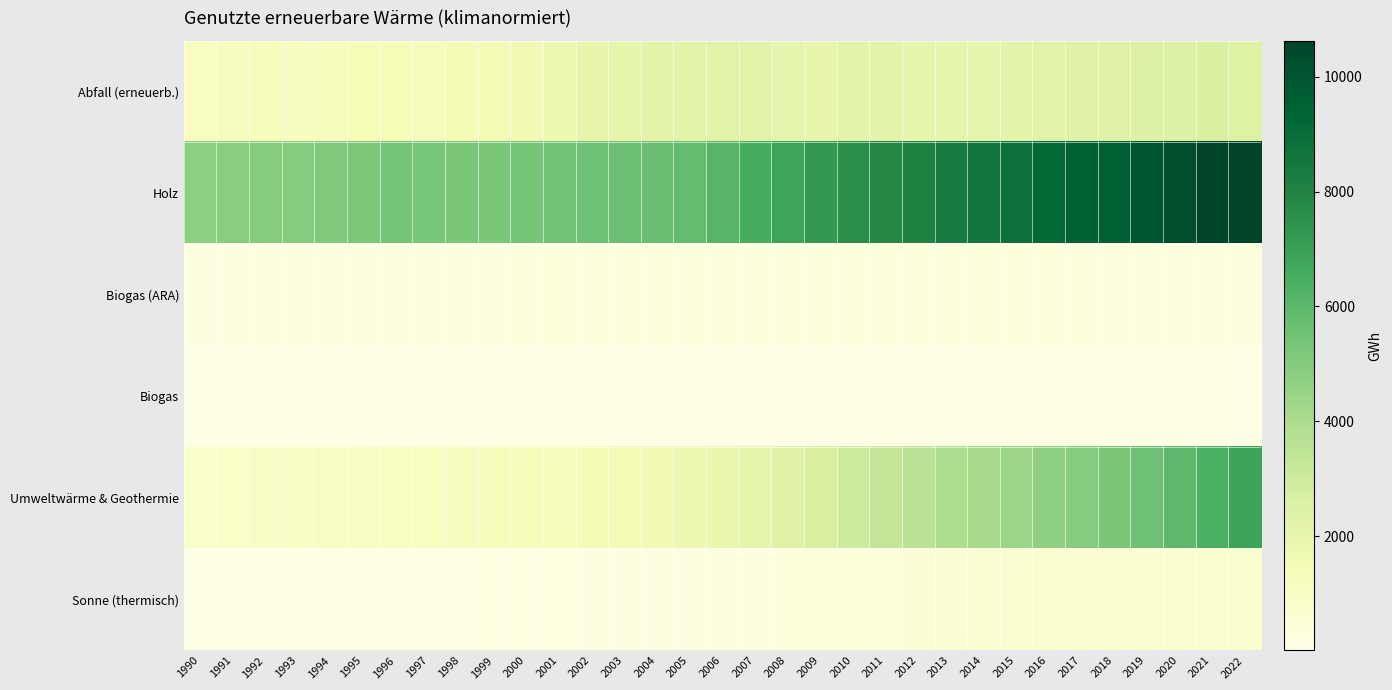

Reading left to right, extract all data points from this chart.

Abfall (erneuerb.): 1990=1143.5	1991=1211.7	1992=1256.6	1993=1190.5	1994=1234.5	1995=1362.9	1996=1348.7	1997=1403.1	1998=1435.8	1999=1518.1	2000=1608.9	2001=1833.9	2002=2003.7	2003=2105.0	2004=2177.9	2005=2240.4	2006=2299.2	2007=2282.2	2008=2046.0	2009=2008.3	2010=2174.7	2011=2128.4	2012=2094.6	2013=2097.8	2014=2052.7	2015=2197.2	2016=2320.3	2017=2409.4	2018=2398.4	2019=2539.3	2020=2511.9	2021=2640.7	2022=2445.4
Holz: 1990=4815.1	1991=4886.5	1992=4947.7	1993=4978.9	1994=5082.4	1995=5181.5	1996=5389.1	1997=5299.5	1998=5259.5	1999=5238.7	2000=5373.8	2001=5430.2	2002=5529.1	2003=5594.1	2004=5667.1	2005=5792.1	2006=6121.7	2007=6500.3	2008=6837.8	2009=7236.7	2010=7617.7	2011=7814.9	2012=8080.3	2013=8412.4	2014=8583.0	2015=8878.2	2016=9201.2	2017=9533.6	2018=9579.5	2019=9959.8	2020=10247.9	2021=10623.1	2022=10617.1
Biogas (ARA): 1990=204.5	1991=210.6	1992=218.7	1993=229.0	1994=230.7	1995=232.0	1996=236.7	1997=242.0	1998=255.5	1999=259.7	2000=262.7	2001=268.1	2002=270.6	2003=271.5	2004=273.6	2005=270.9	2006=274.6	2007=275.5	2008=276.9	2009=277.1	2010=286.9	2011=298.3	2012=296.9	2013=286.2	2014=285.3	2015=274.5	2016=270.1	2017=267.7	2018=253.6	2019=251.1	2020=248.3	2021=249.2	2022=252.3
Biogas: 1990=11.5	1991=11.2	1992=15.5	1993=27.0	1994=31.2	1995=29.7	1996=31.5	1997=30.0	1998=27.2	1999=28.2	2000=29.4	2001=27.5	2002=23.9	2003=18.6	2004=18.2	2005=17.4	2006=19.1	2007=24.5	2008=23.6	2009=21.5	2010=24.9	2011=30.3	2012=43.2	2013=49.4	2014=50.4	2015=56.0	2016=58.0	2017=61.0	2018=85.3	2019=94.0	2020=84.9	2021=91.3	2022=91.5
Umweltwärme & Geothermie: 1990=859.4	1991=902.8	1992=938.4	1993=971.2	1994=1012.3	1995=1057.1	1996=1097.5	1997=1145.4	1998=1205.8	1999=1270.3	2000=1326.4	2001=1386.0	2002=1456.9	2003=1524.2	2004=1606.4	2005=1715.4	2006=1881.0	2007=2097.3	2008=2373.9	2009=2700.1	2010=3014.3	2011=3314.0	2012=3599.9	2013=3872.8	2014=4155.8	2015=4438.6	2016=4701.5	2017=4962.4	2018=5245.2	2019=5558.7	2020=5932.5	2021=6355.6	2022=6869.9
Sonne (thermisch): 1990=29.4	1991=37.8	1992=46.6	1993=56.8	1994=69.0	1995=83.0	1996=97.7	1997=111.6	1998=126.8	1999=141.6	2000=154.3	2001=166.6	2002=178.2	2003=189.1	2004=200.7	2005=214.9	2006=233.4	2007=256.0	2008=290.8	2009=343.4	2010=403.1	2011=459.7	2012=514.7	2013=567.2	2014=614.3	2015=655.2	2016=683.3	2017=703.7	2018=722.6	2019=734.0	2020=738.7	2021=739.6	2022=736.2